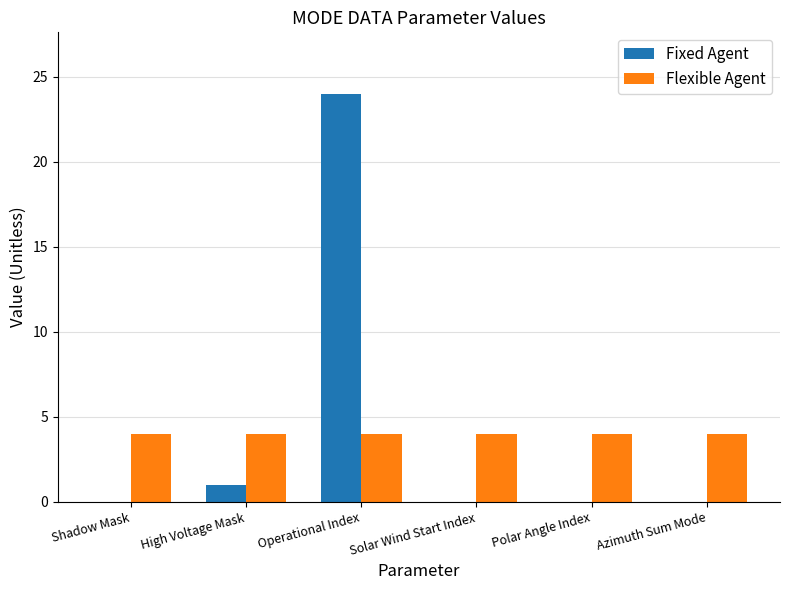

Which series has the widest spread of values?

Fixed Agent